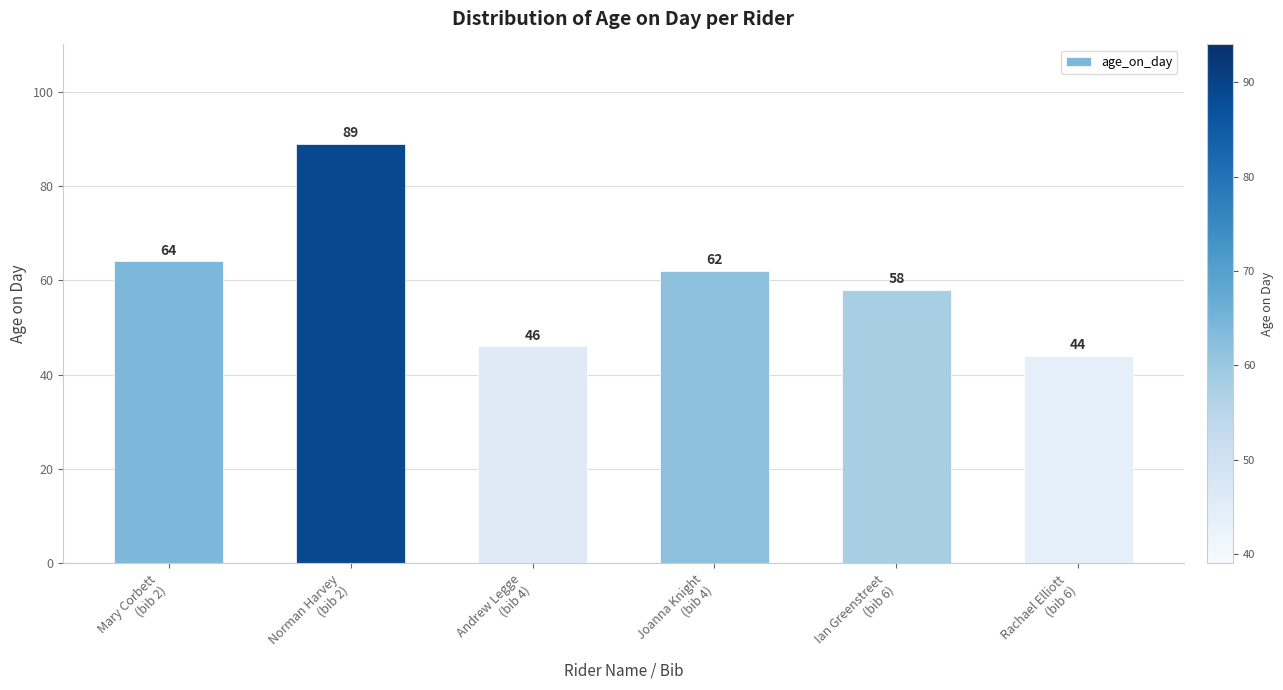

What is the label of the 3rd bar from the left?

Andrew Legge
(bib 4)